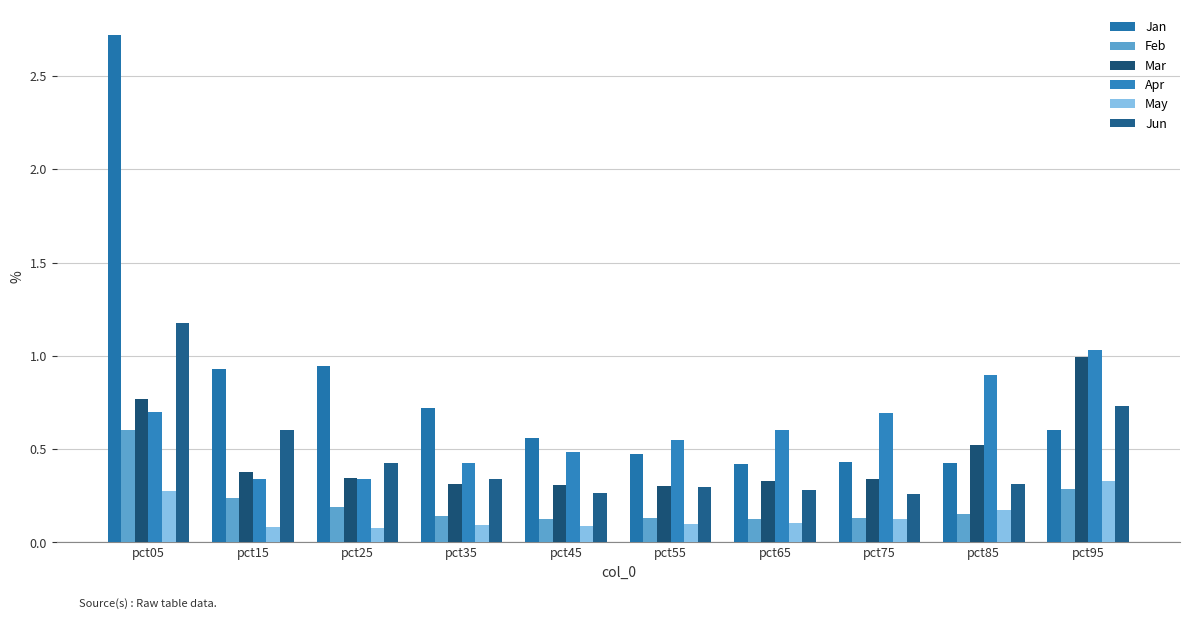

Does the chart contain any negative values?

No